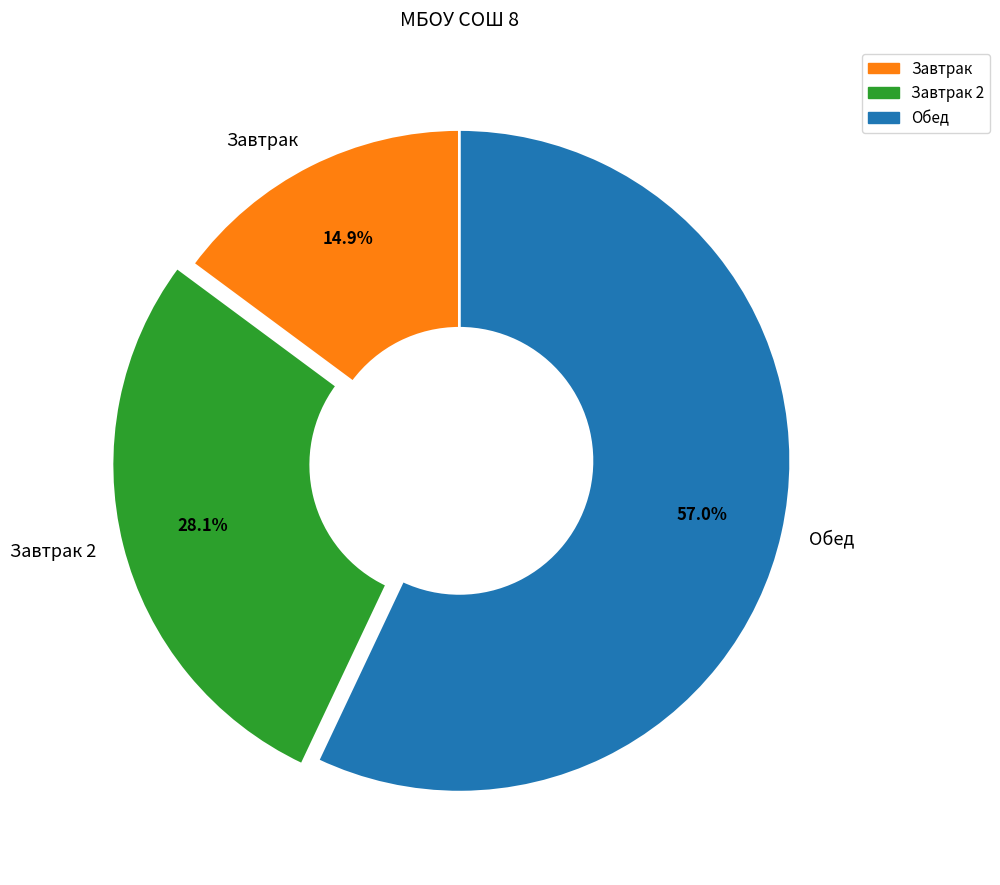

How much of the chart is everything except Завтрак 2?

71.9%